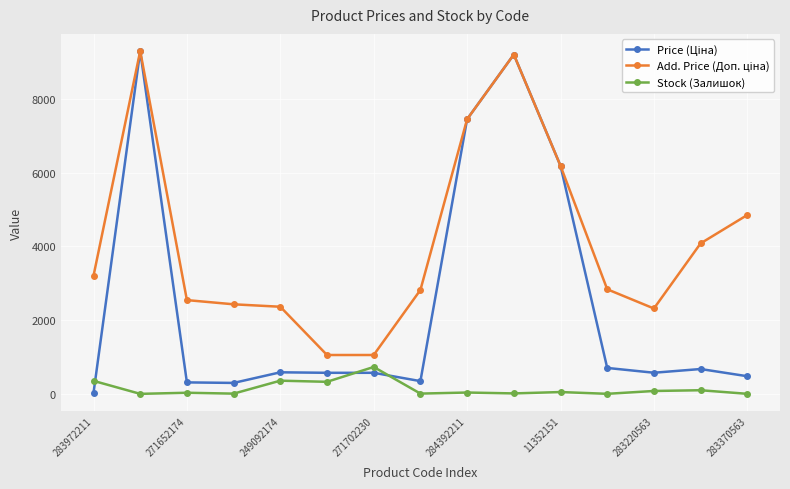

What is the value of the Stock (Залишок) point at the 1st from the left?

360.0